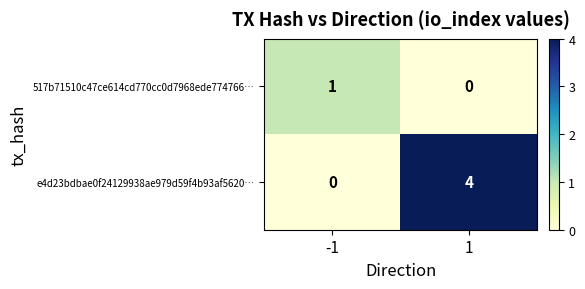

What is the greatest value displayed?

4